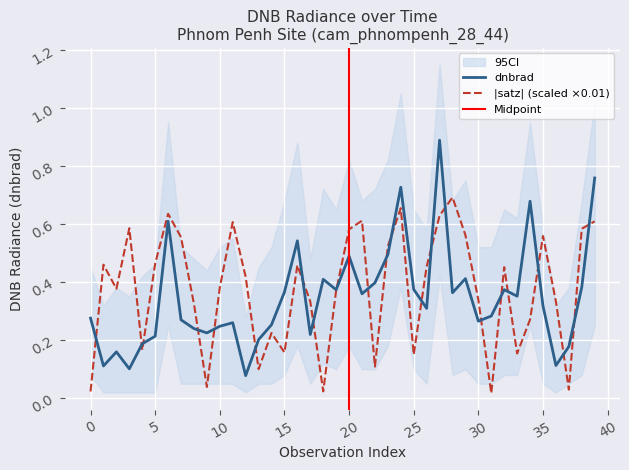

What is the difference between the highest and lowest values at 33?

0.2